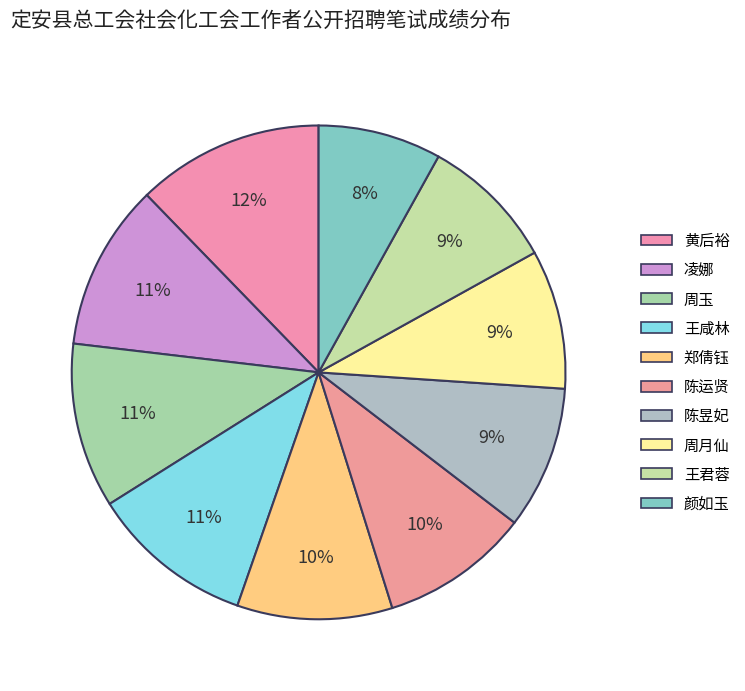

Is it true that 陈运贤 is 21% of the pie?

False